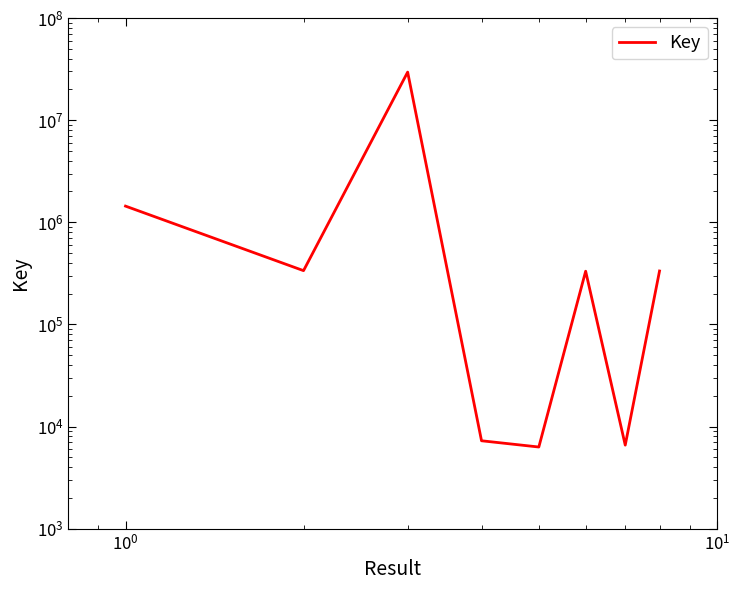

What is the average value?

3993953